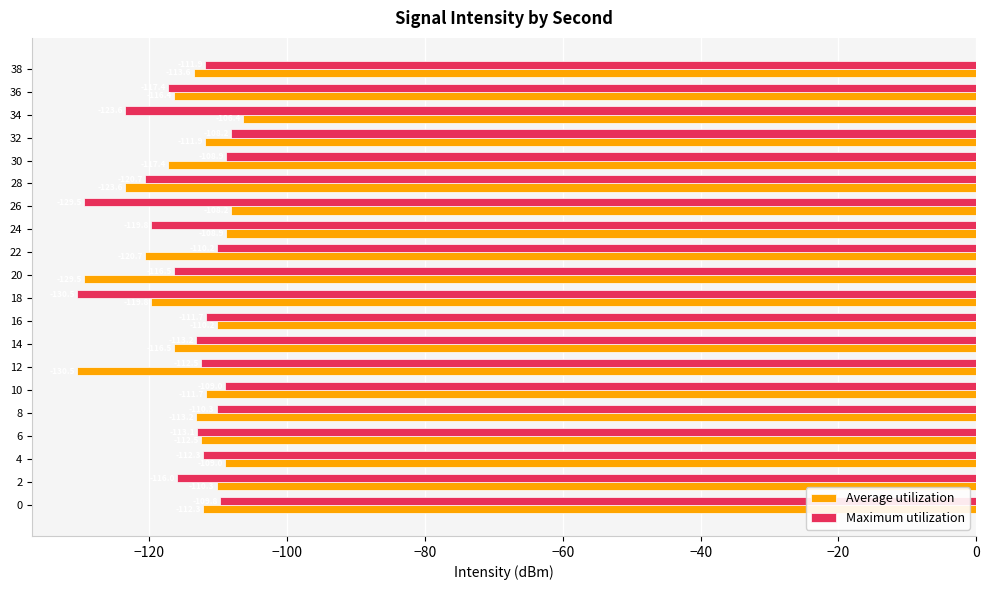

List the series in order of their overall mean, highest first.

Average utilization, Maximum utilization